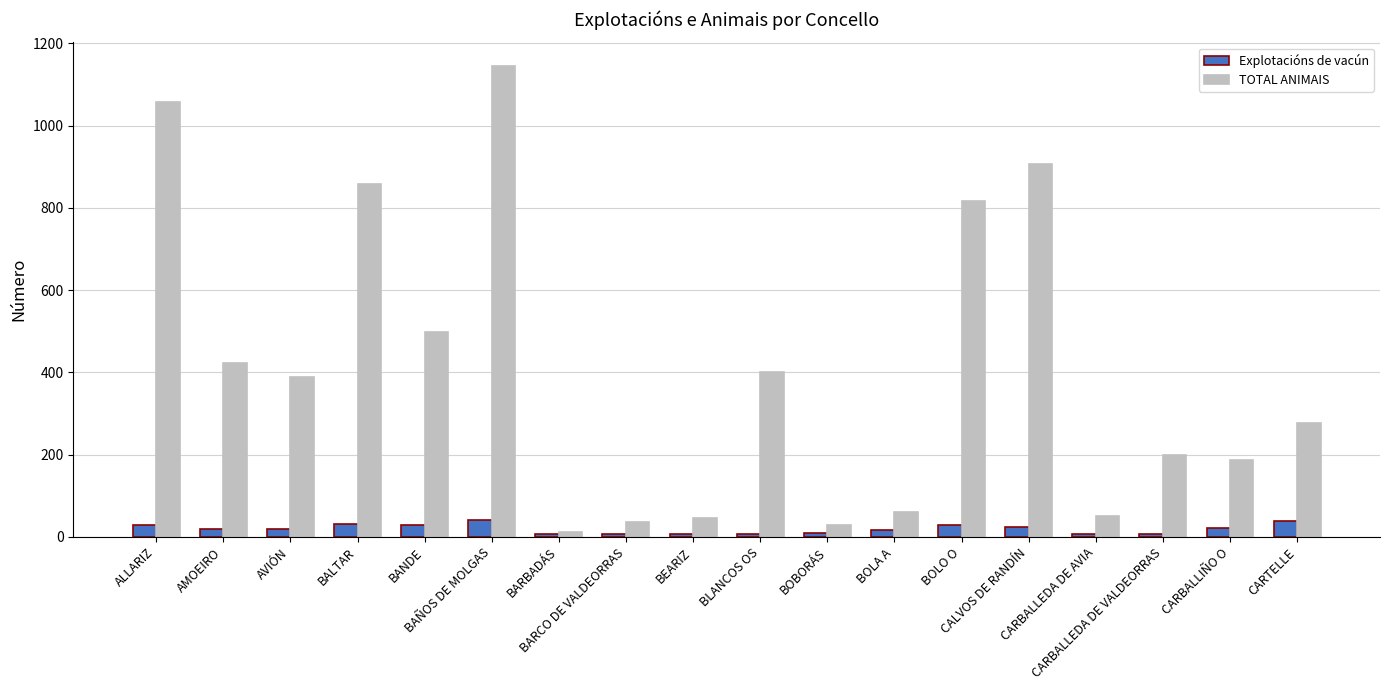

Does the chart contain stacked bars?

No